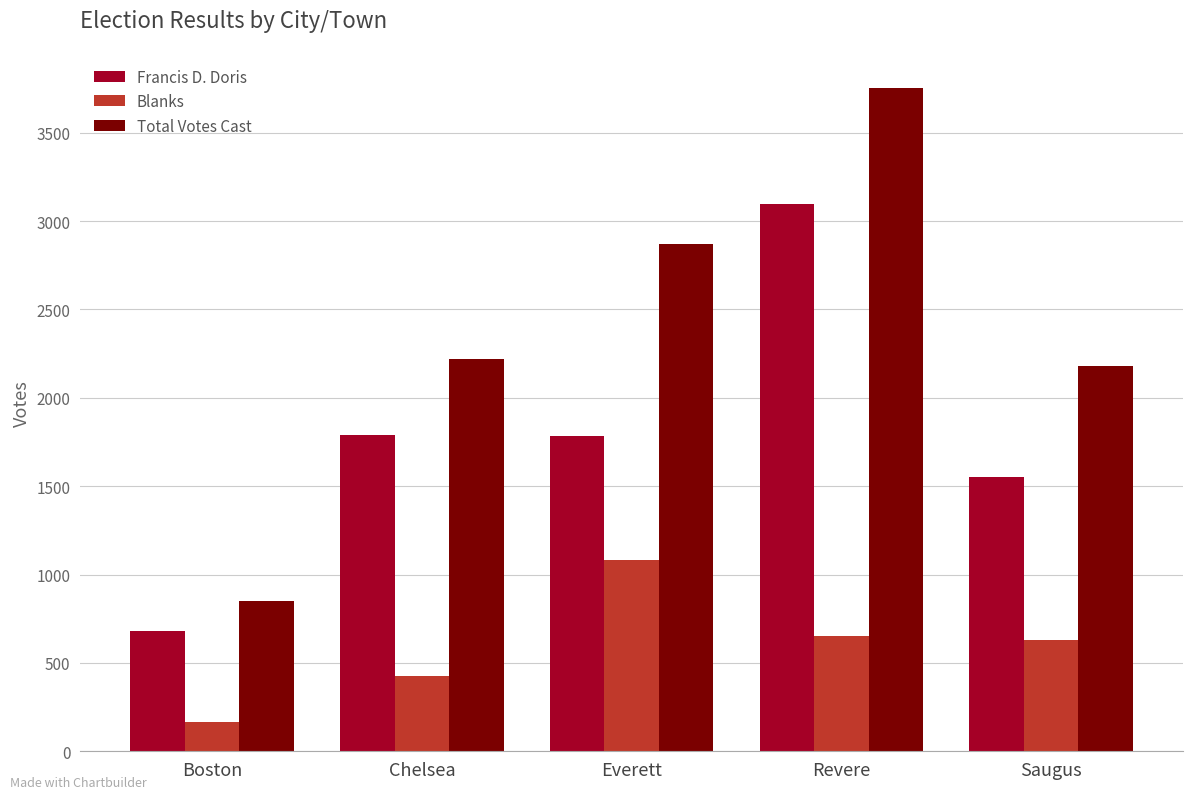

Between Everett and Saugus, which series saw the biggest shift?

Total Votes Cast